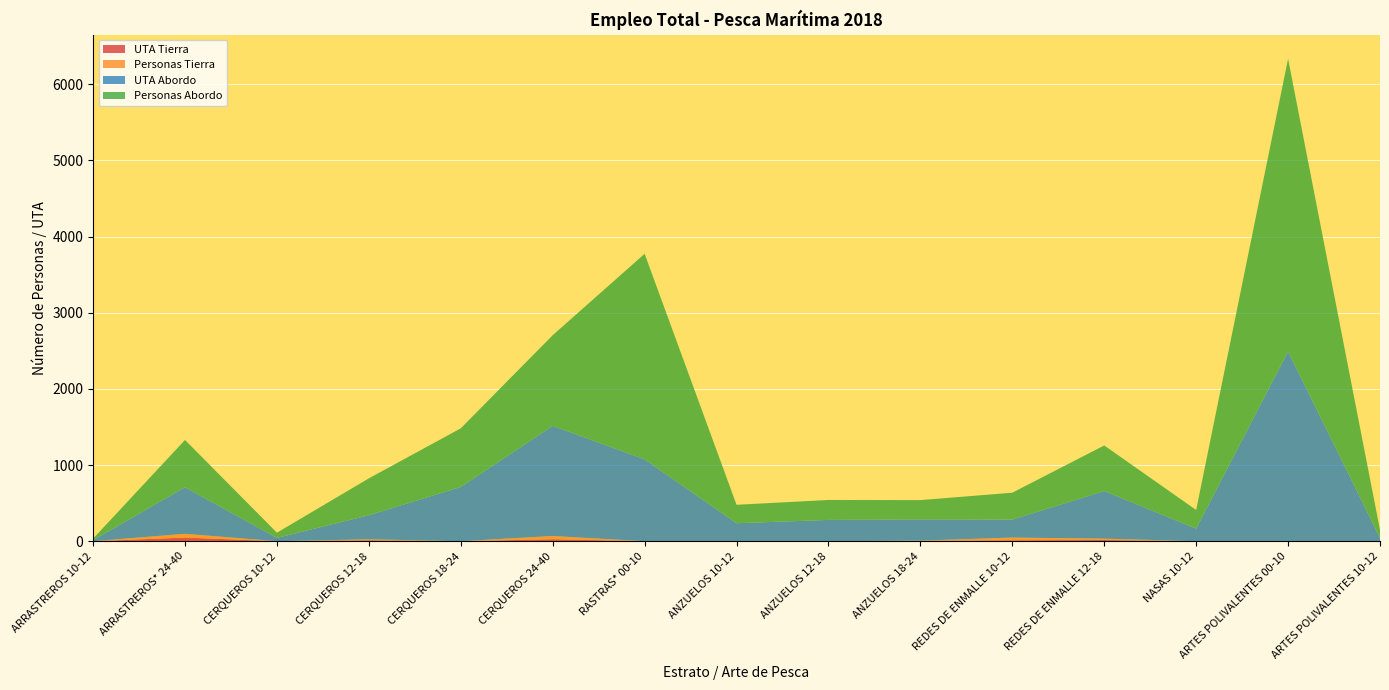

Reading left to right, what are all the values shown in this chart?

UTA Tierra: 0.0	48.1	0.0	12.4	0.0	26.2	0.0	0.0	0.0	3.7	12.6	15.8	0.0	0.0	0.0
Personas Tierra: 0.0	49.0	0.0	12.4	0.0	42.0	0.0	0.0	0.0	3.7	35.3	17.6	0.0	0.0	0.0
UTA Abordo: 14.0	611.0	43.8	316.3	712.2	1446.2	1074.7	236.1	279.4	279.2	235.9	625.7	164.9	2491.9	42.0
Personas Abordo: 20.0	621.0	68.0	484.0	770.0	1190.0	2699.0	242.0	262.0	253.0	353.0	598.0	245.0	3842.0	105.0